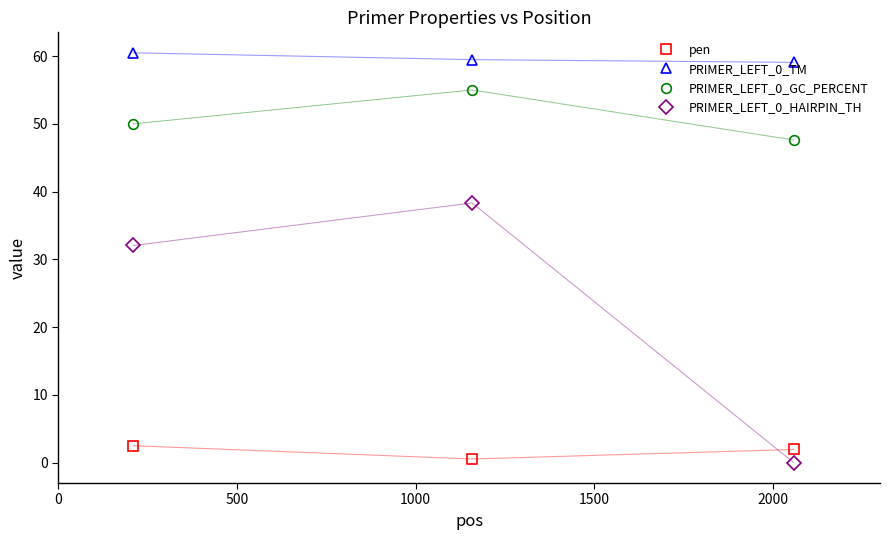

At how many categories does at least one series exceed 35?

3